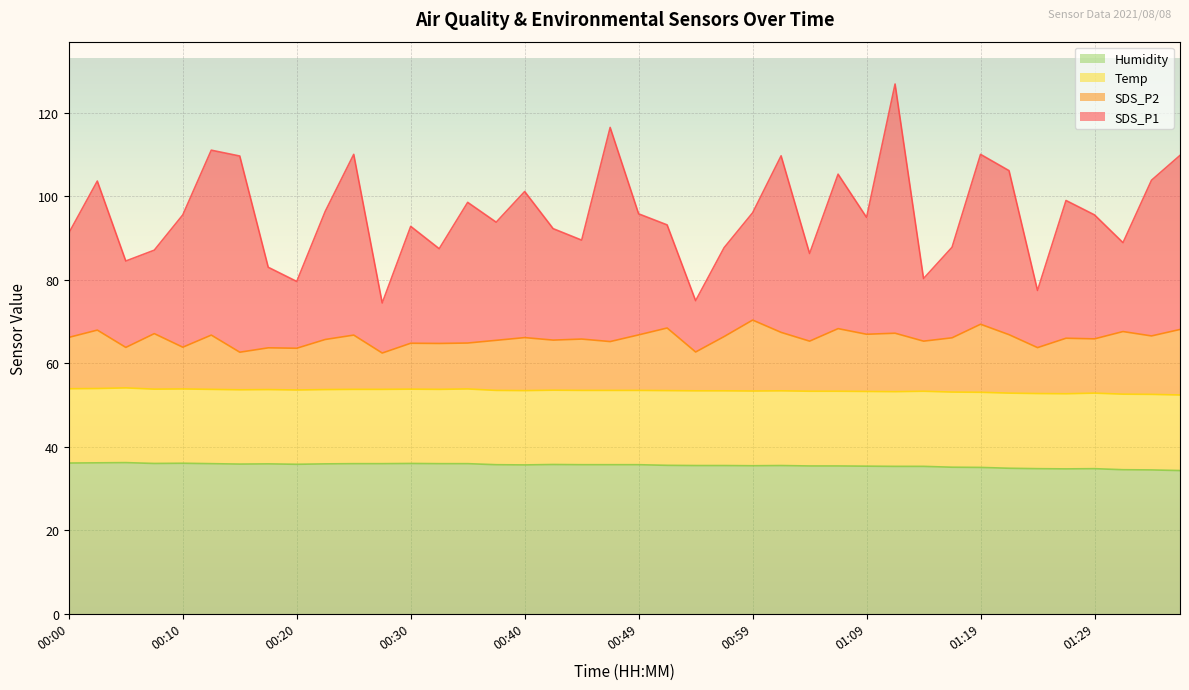

True or false: Humidity and SDS_P2 intersect in this chart.

False